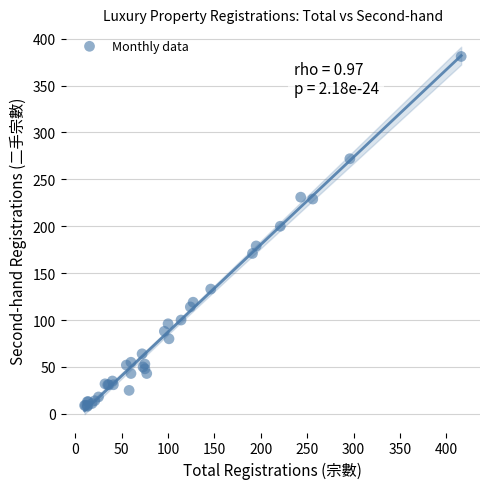

What Y value in the scatter plot is closest to 194?

200